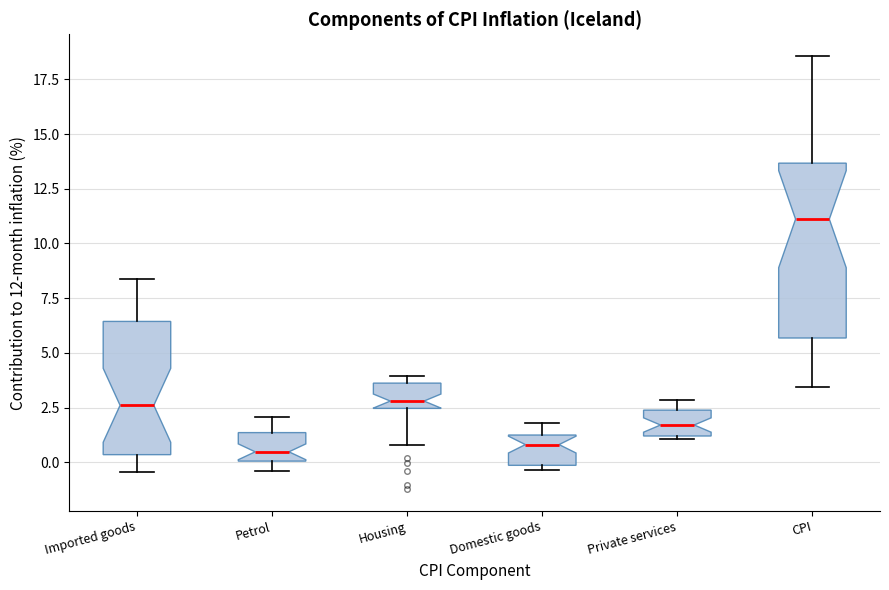

Where is the upper edge of the box for Domestic goods on the y-axis? The values are not printed on the chart, so give them approximately, as read against the axis.

1.0